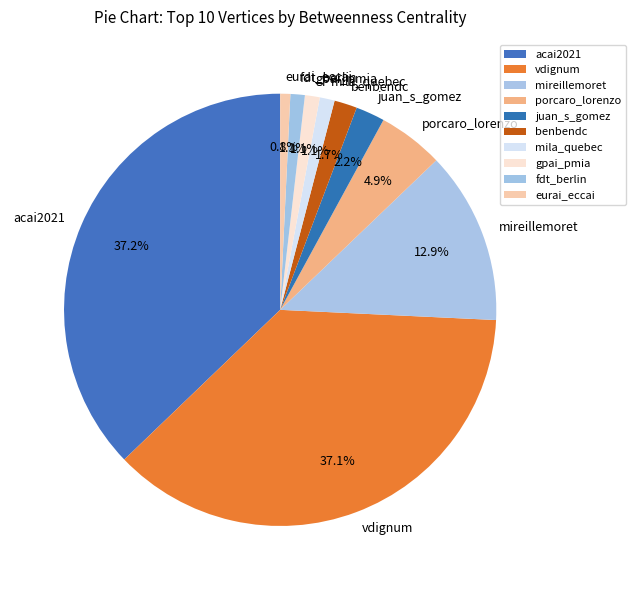

To the nearest percent, what percentage of the pie is porcaro_lorenzo?

5%